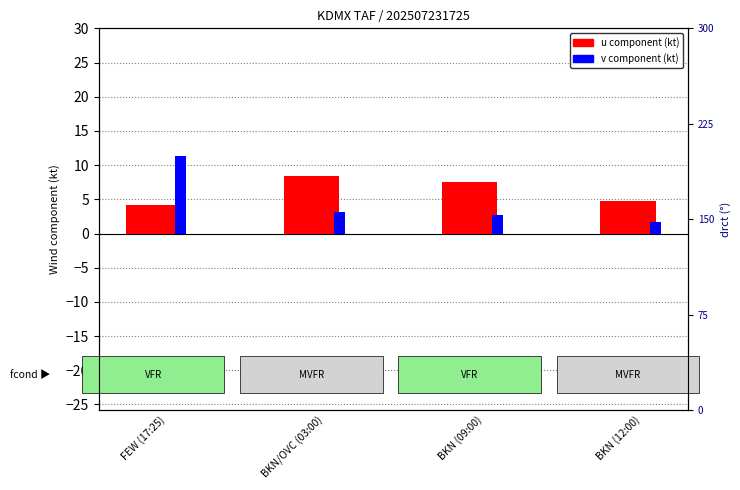

Which series has the largest total across all categories?

u component